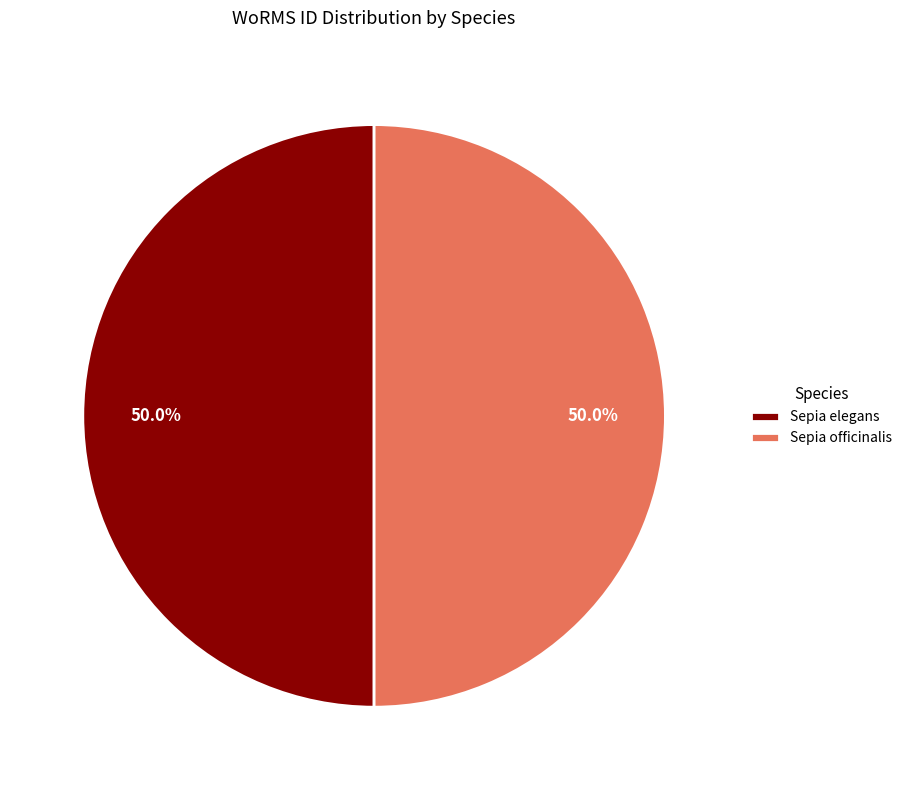

Do Sepia elegans and Sepia officinalis together represent more than half of the pie?

Yes